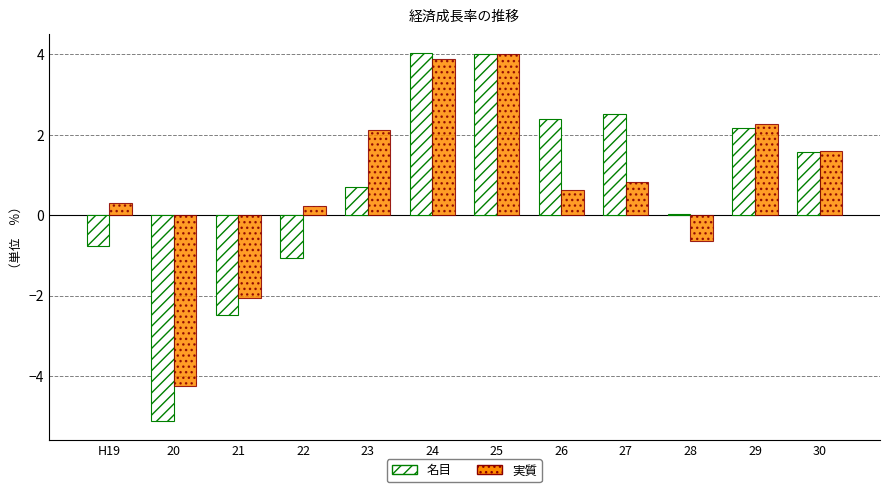

Between 20 and 23, which series saw the biggest shift?

実質